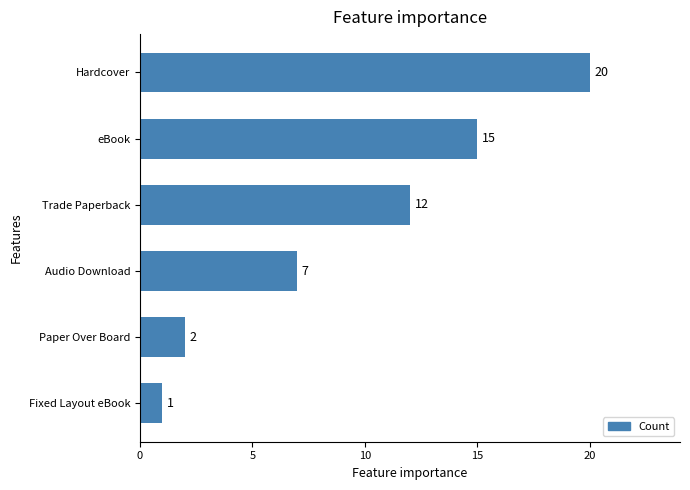

Reading bottom to top, list all the values displayed in this chart.

Fixed Layout eBook=1	Paper Over Board=2	Audio Download=7	Trade Paperback=12	eBook=15	Hardcover=20